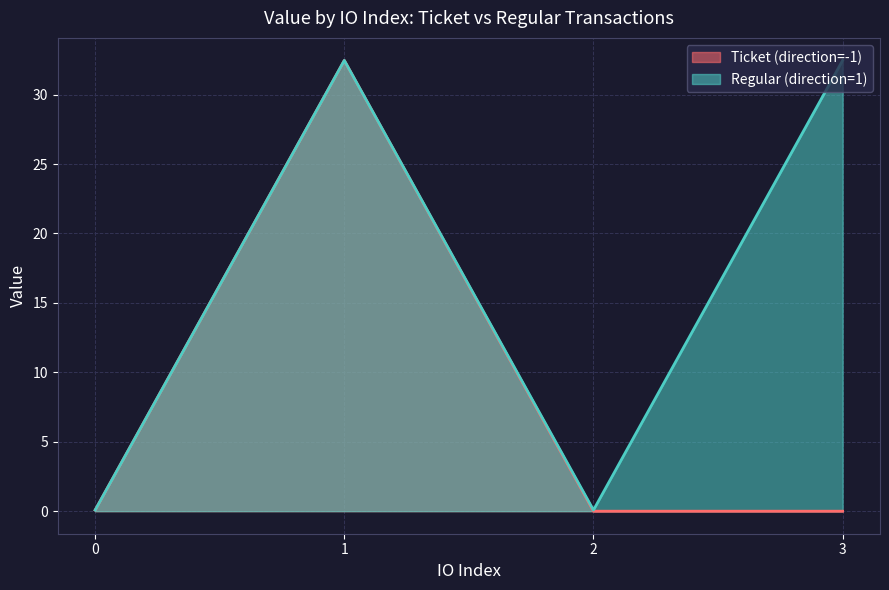

What is the greatest value displayed?

32.5